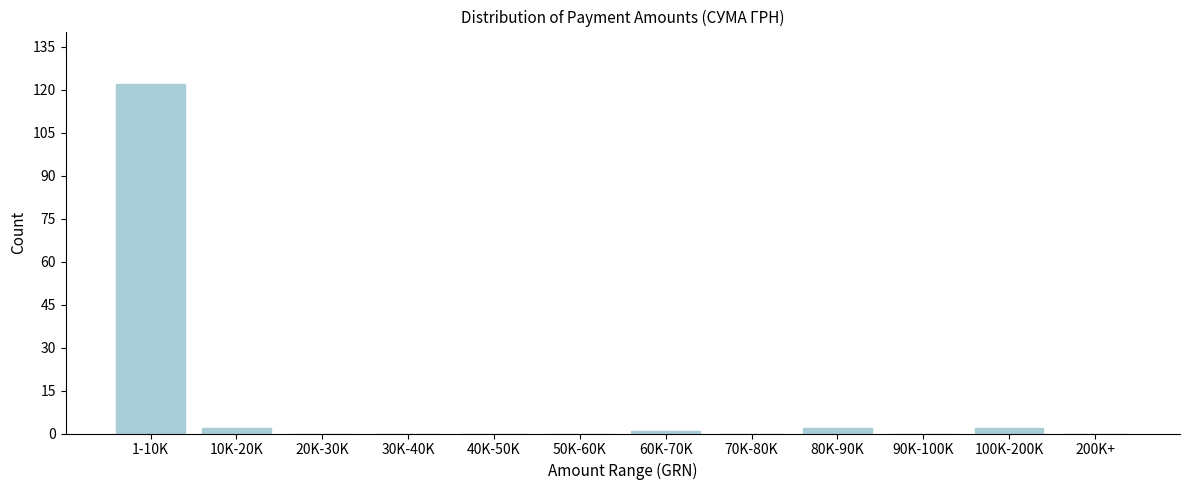

Reading left to right, extract all data points from this chart.

1-10K=122	10K-20K=2	20K-30K=0	30K-40K=0	40K-50K=0	50K-60K=0	60K-70K=1	70K-80K=0	80K-90K=2	90K-100K=0	100K-200K=2	200K+=0